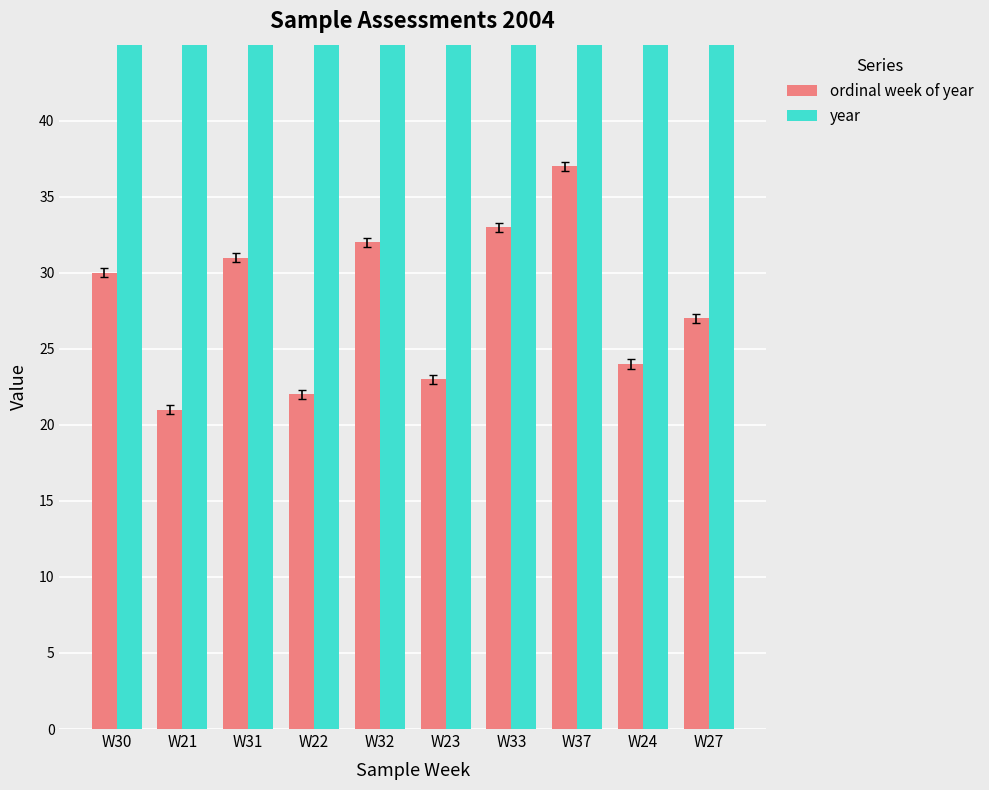

Rank the series at W31 from lowest to highest value.

ordinal week of year, year